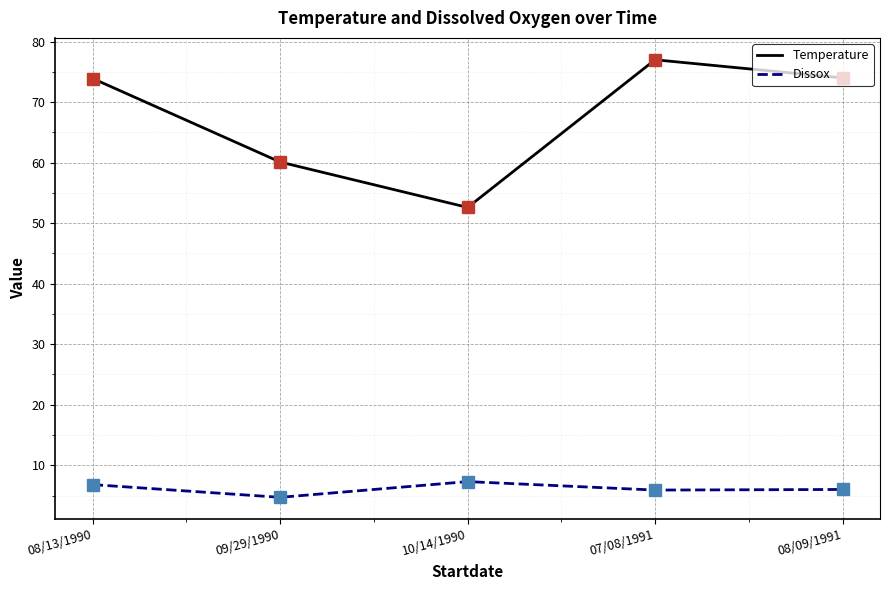

Is it true that Dissox equals 2.7 at 07/08/1991?

False